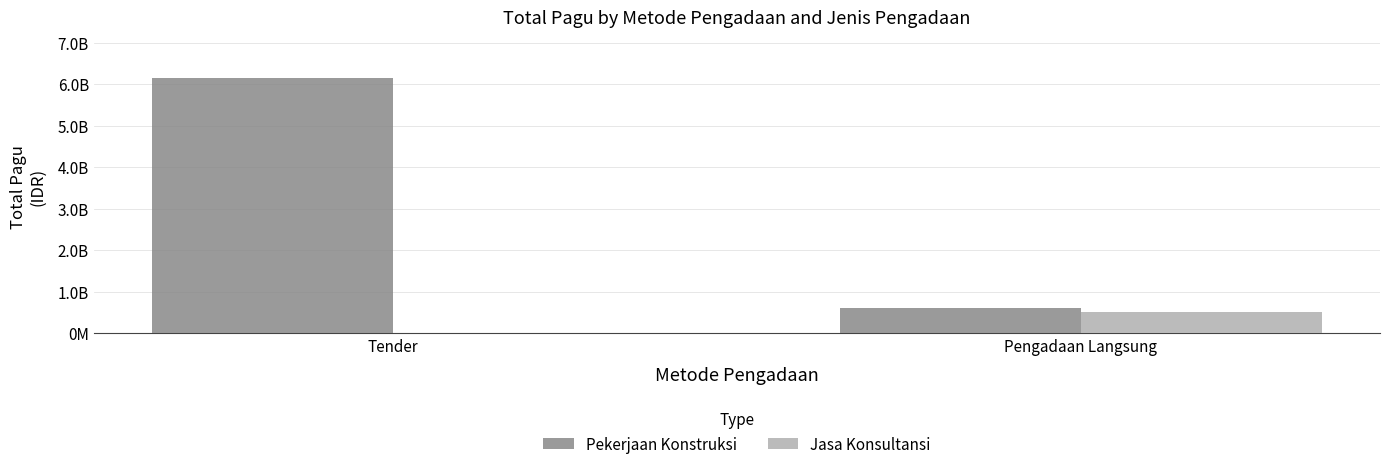

Does the chart contain stacked bars?

No